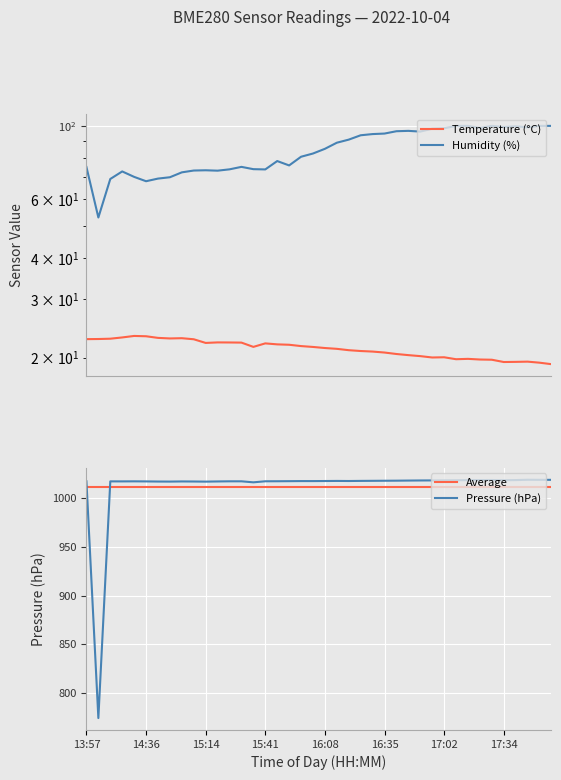

What is the lowest value of the Pressure (hPa) series?

774.6